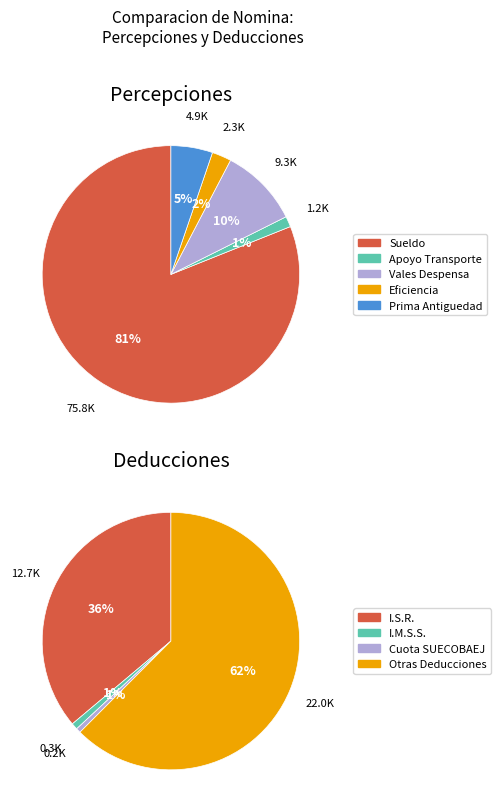

Does 4 account for over 50% of the chart?

No